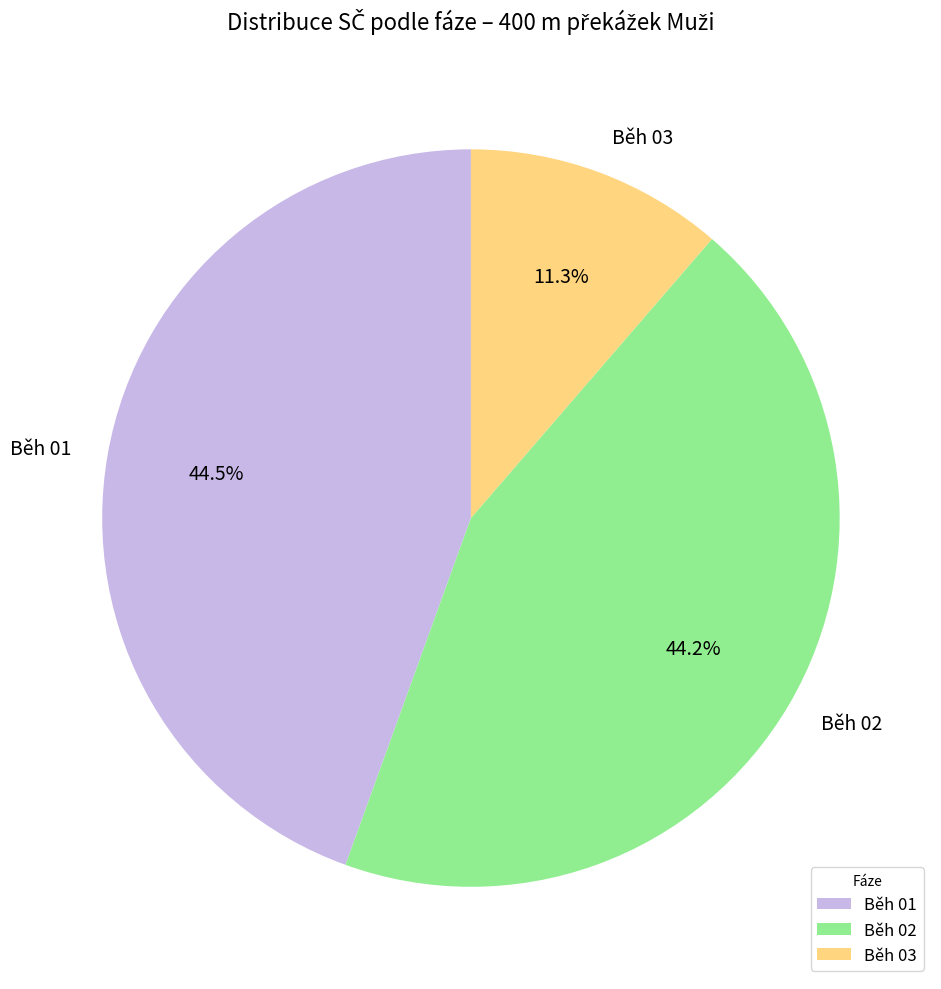

How many slices are in this pie chart?

3